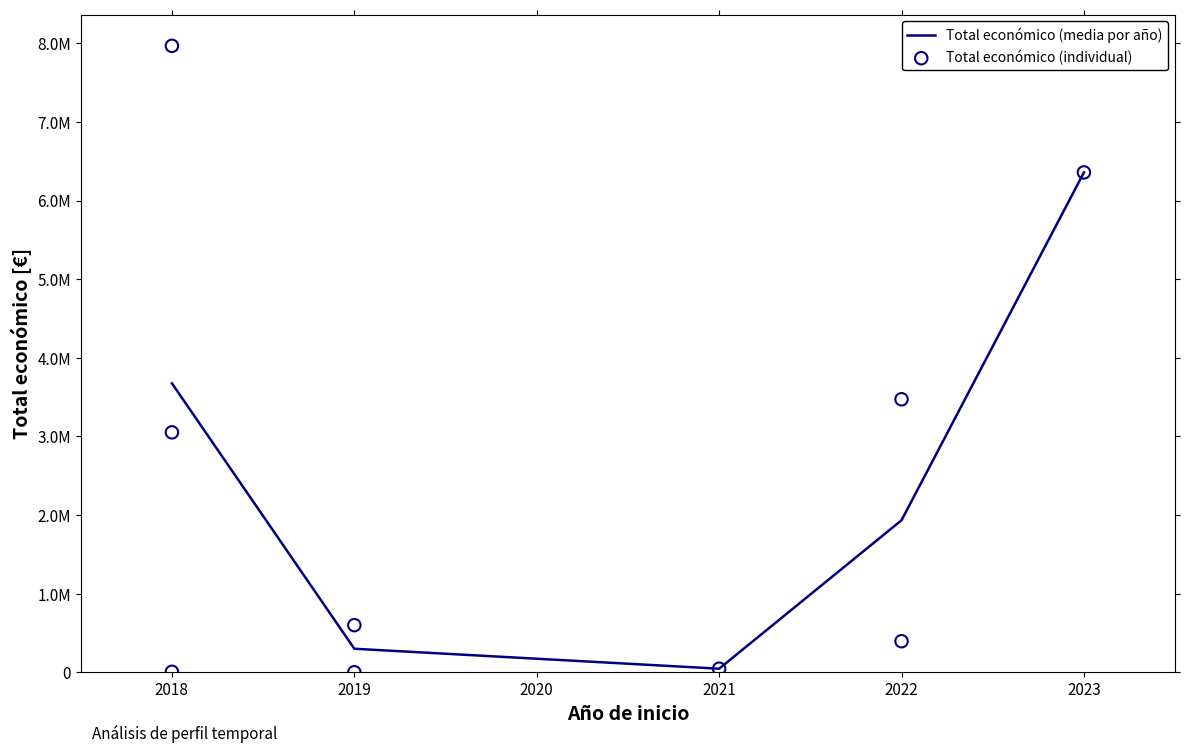

Which has a higher value, 2019 or 2018?

2018